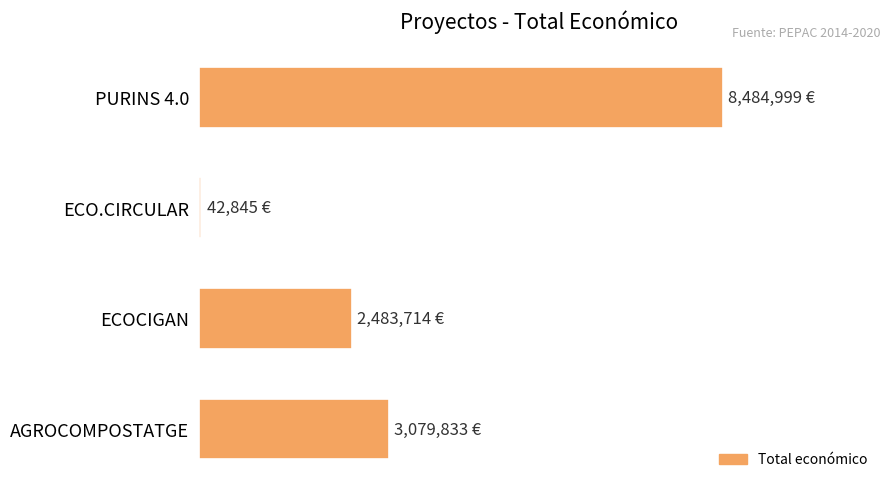

What is the sum of all values?

14091391